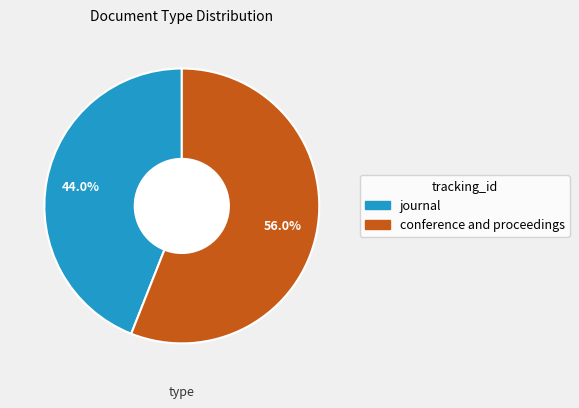

Which slice is the smallest?

journal